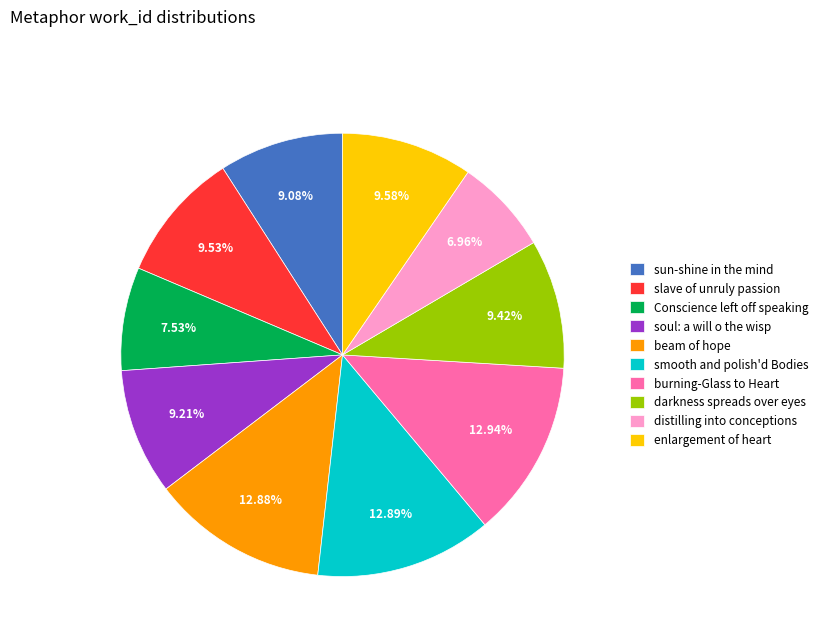

Approximately how many times larger is the value at sun-shine in the mind compared to distilling into conceptions?

1.3